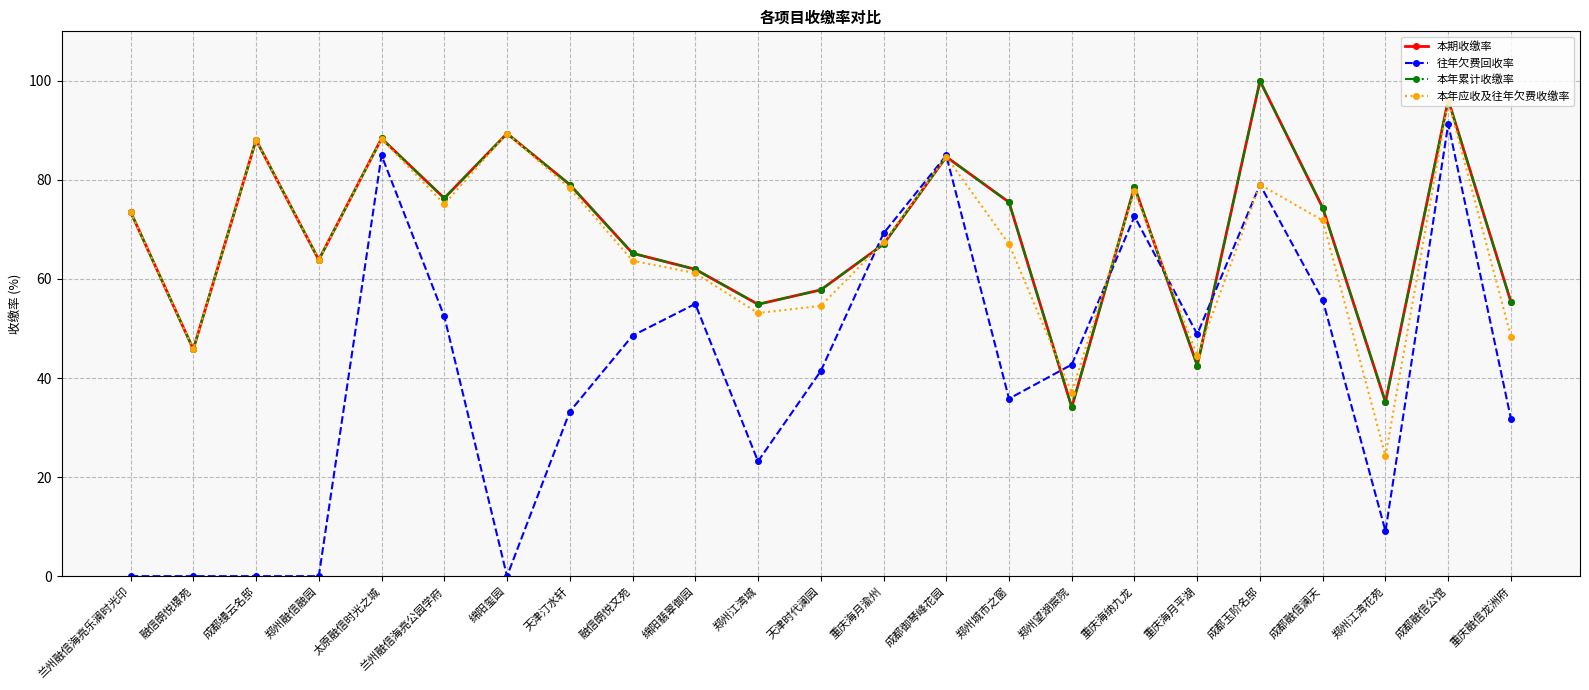

Does the chart have visible grid lines?

Yes